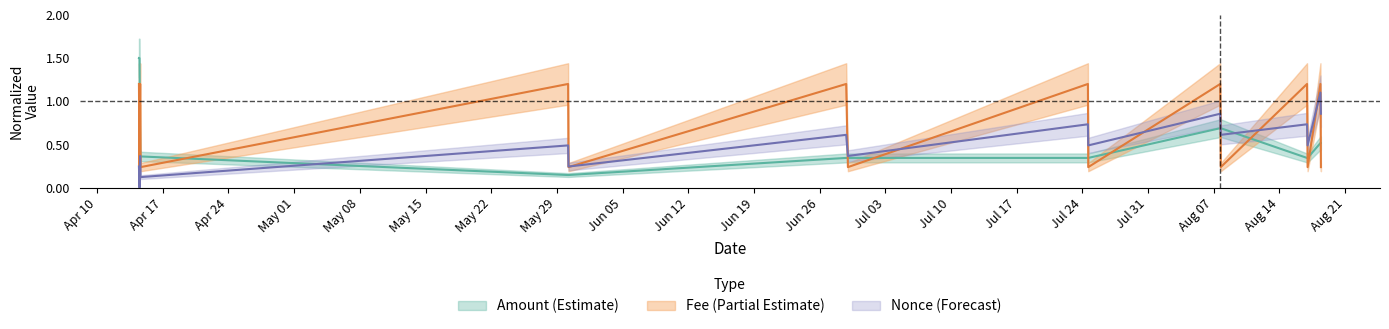

True or false: Fee and Amount cross at least once.

True